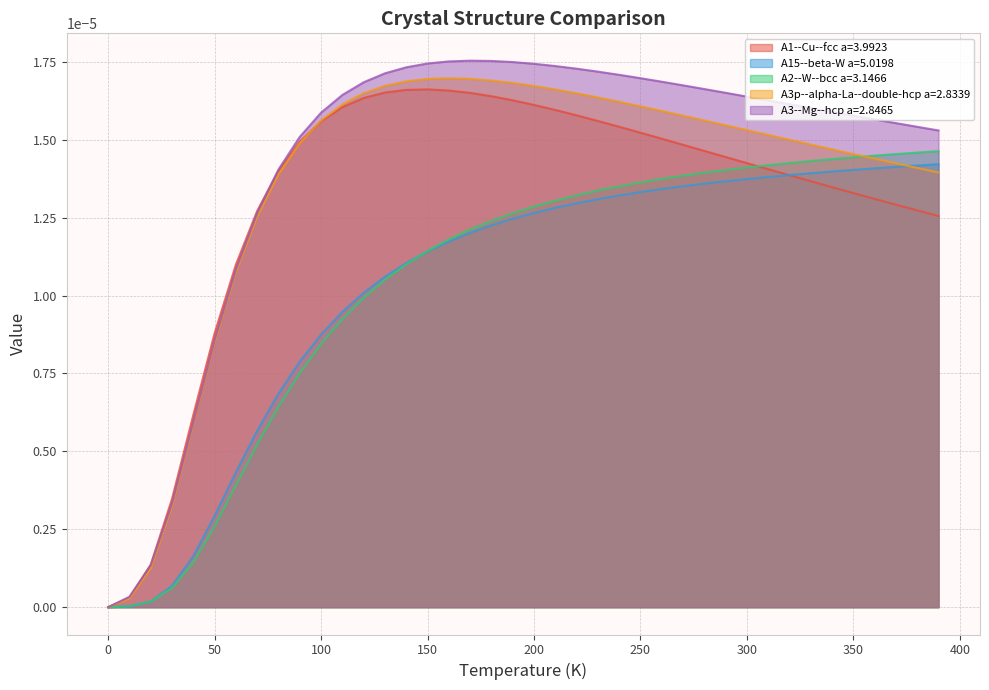

At how many categories does at least one series exceed 0?

39